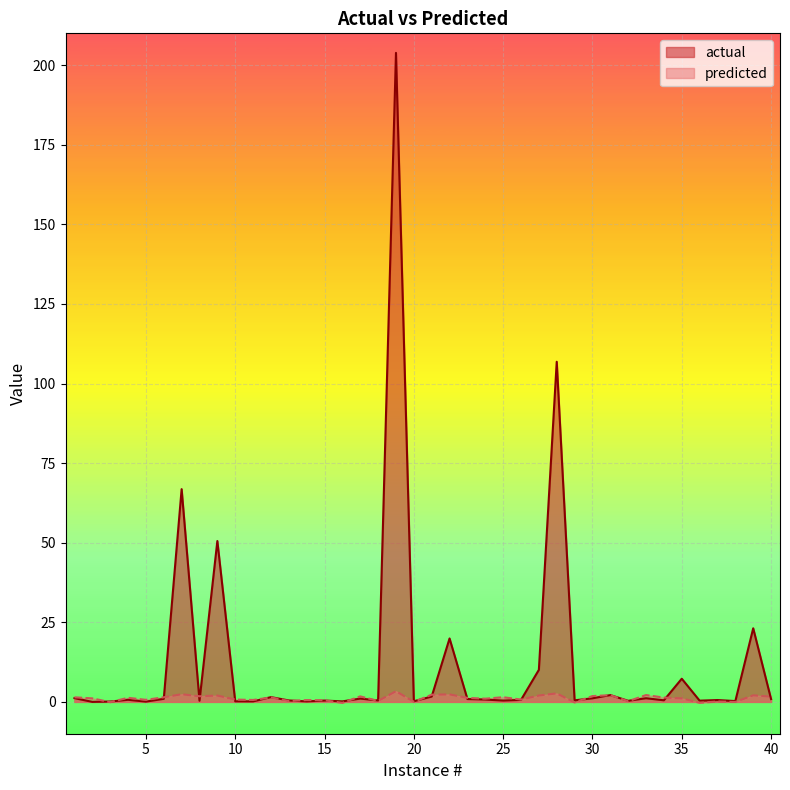

How many values in the predicted series exceed 1?

24